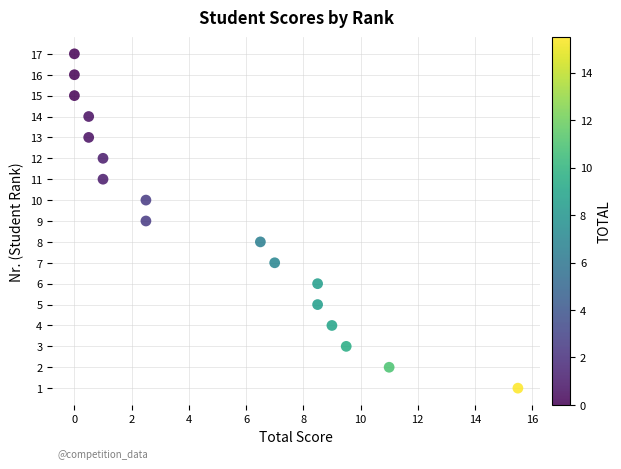

What is the range of Y values (max minus min)?

16